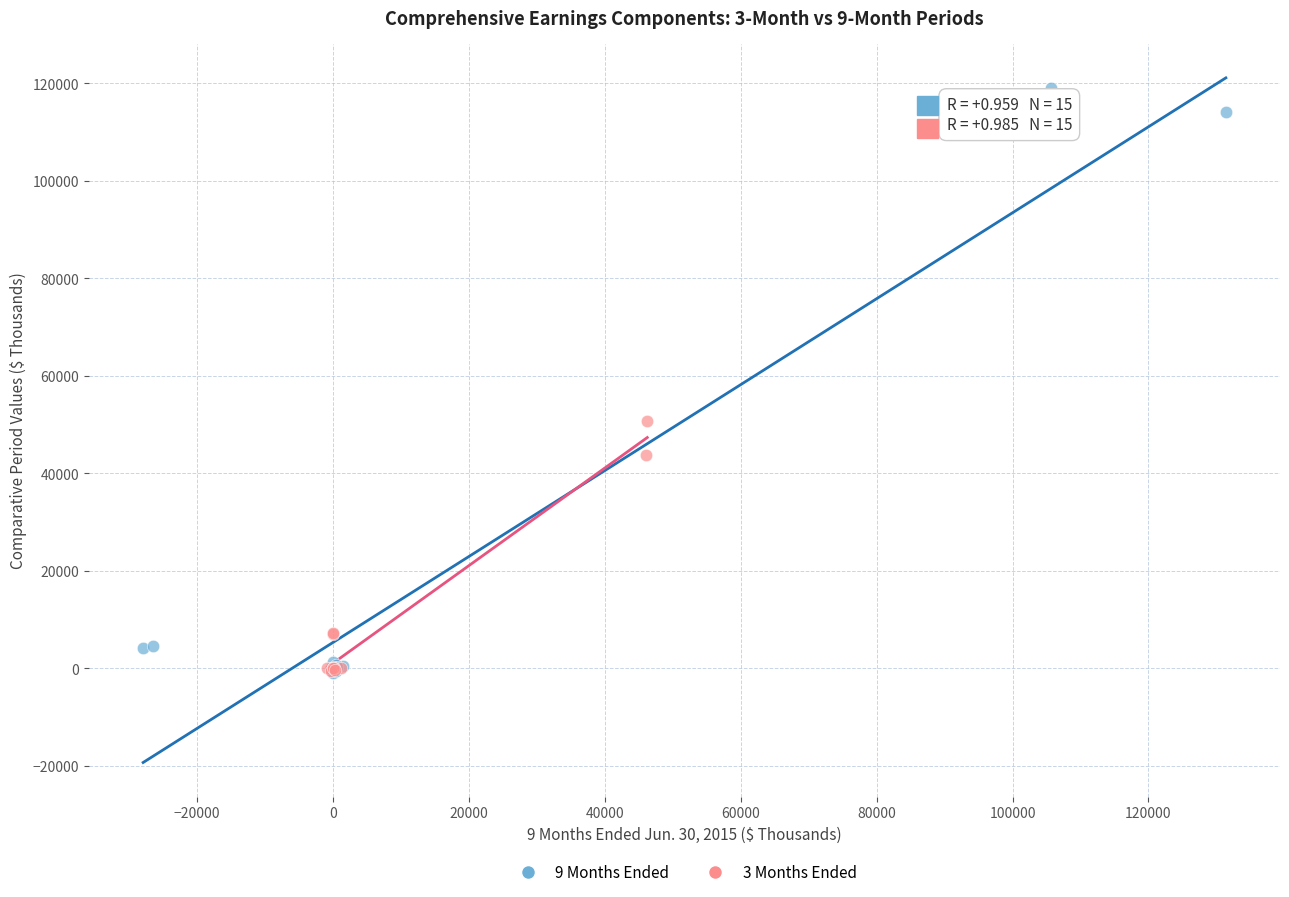

What are all the series names shown in the legend?

9 Months Ended, 3 Months Ended